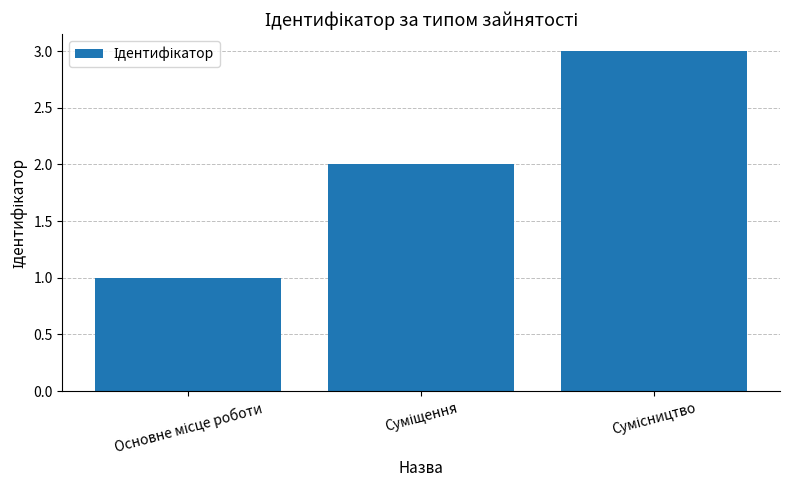

What is the difference between the maximum and minimum values?

2